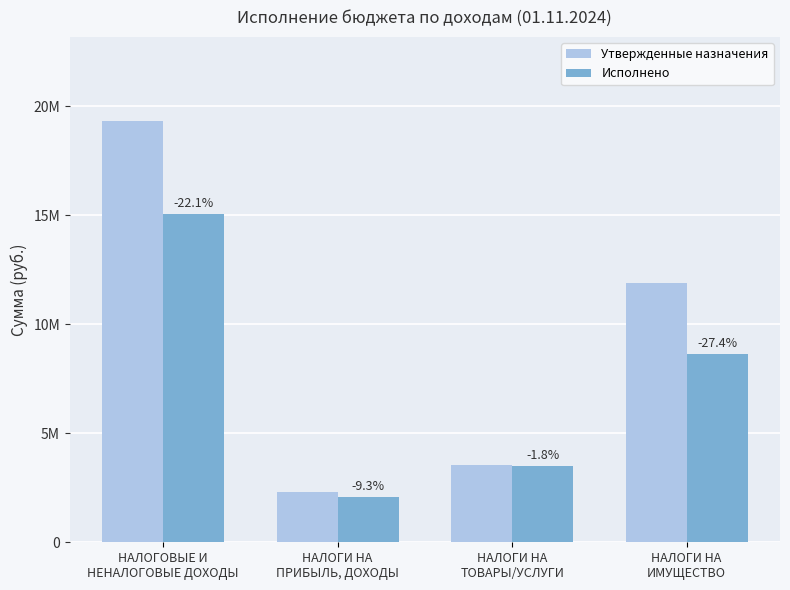

What are all the series names shown in the legend?

Утвержденные назначения, Исполнено